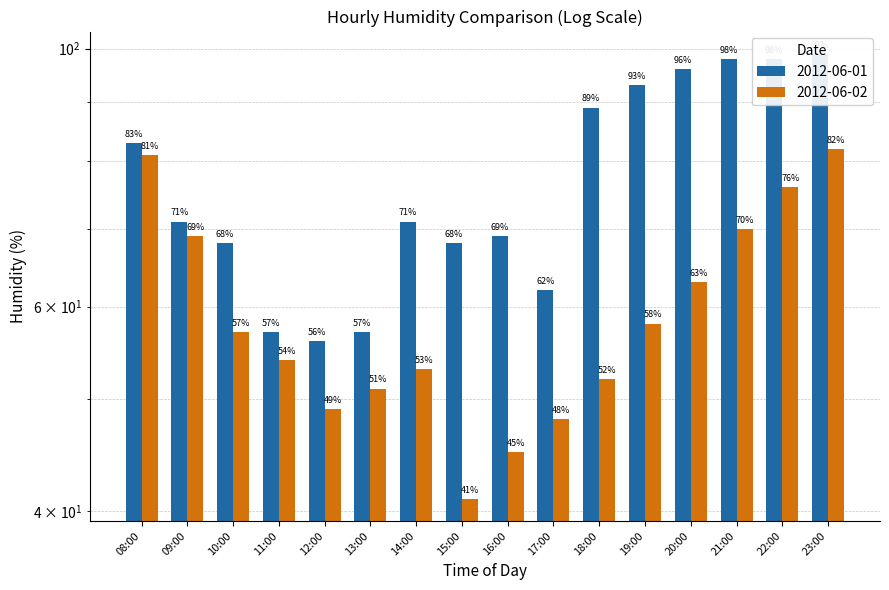

What are all the series names shown in the legend?

2012-06-01, 2012-06-02